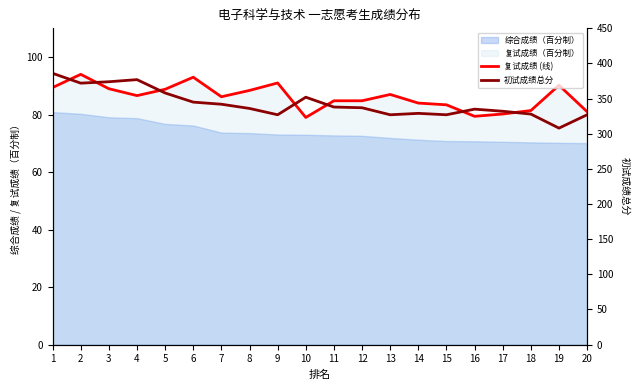

Is the value of 复试成绩 (线) at 7 greater than the value of 初试成绩总分 at 2?

No